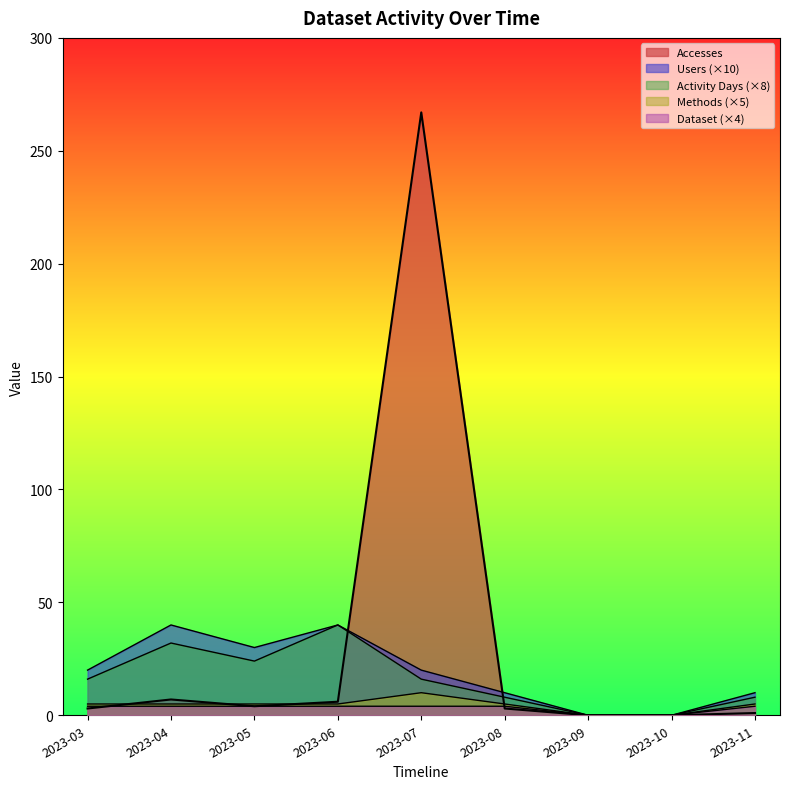

What are all the series names shown in the legend?

Users, Accesses, Activity Days, Methods, Dataset